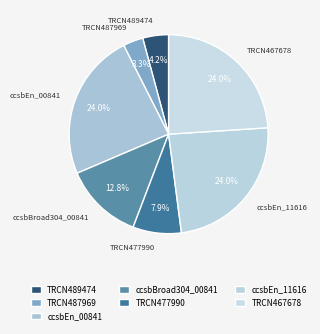

Combined, do ccsbEn_11616 and TRCN467678 account for over 50%?

No